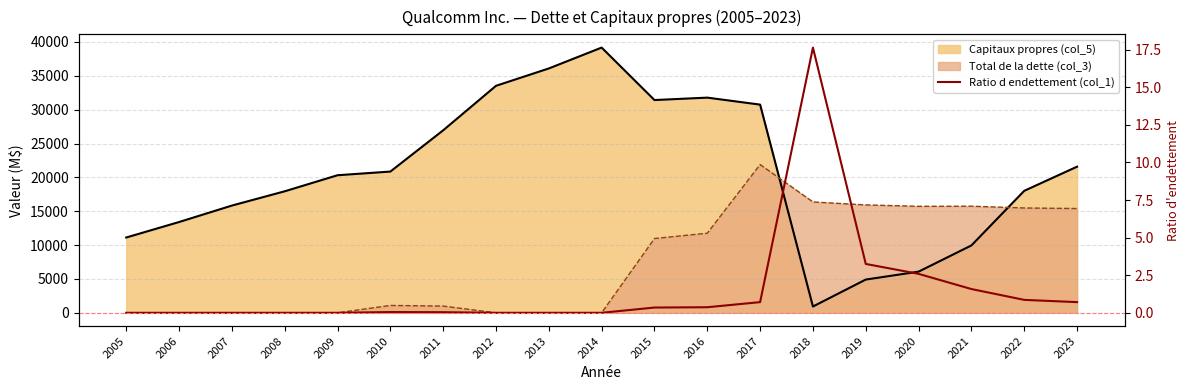

At which label is the value closest to 8?

2019